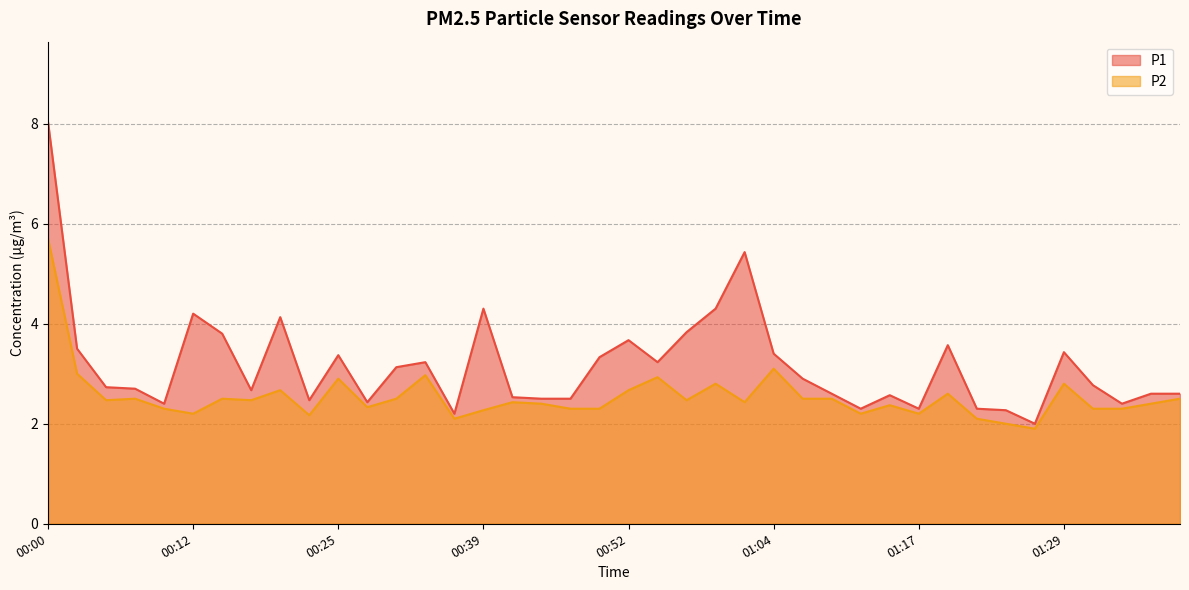

Does the chart display data point markers on the line(s)?

No